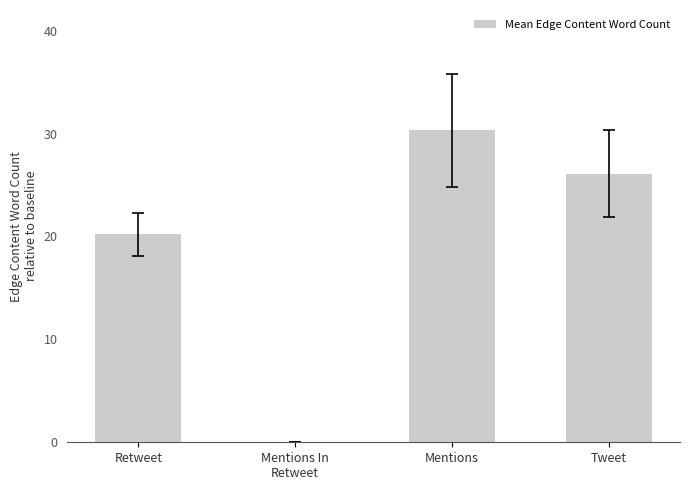

What is the sum of all values?

76.6